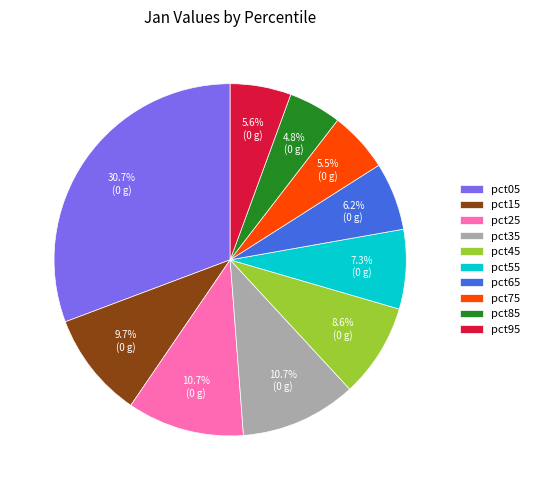

Which slice is the smallest?

pct85